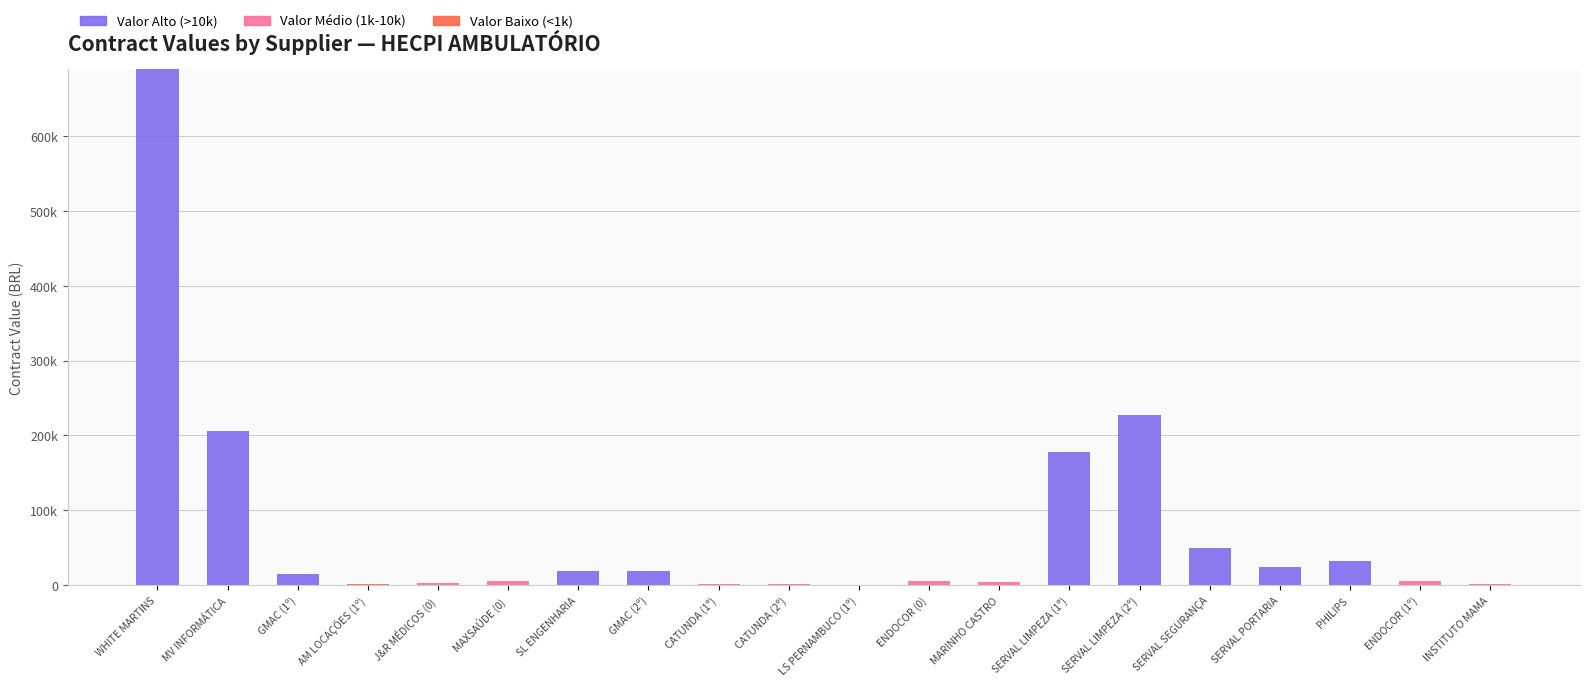

Which series has the largest range (max minus min)?

Valor Alto (>10k)